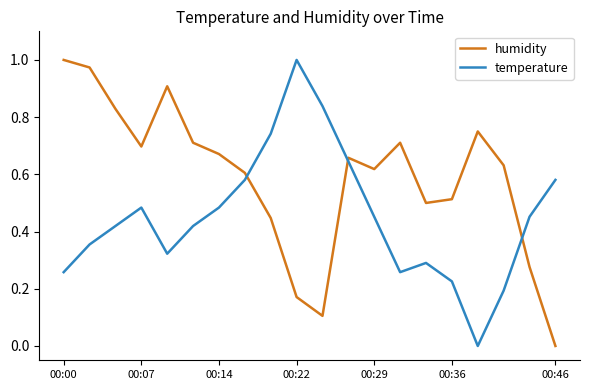

True or false: temperature and humidity cross at least once.

True